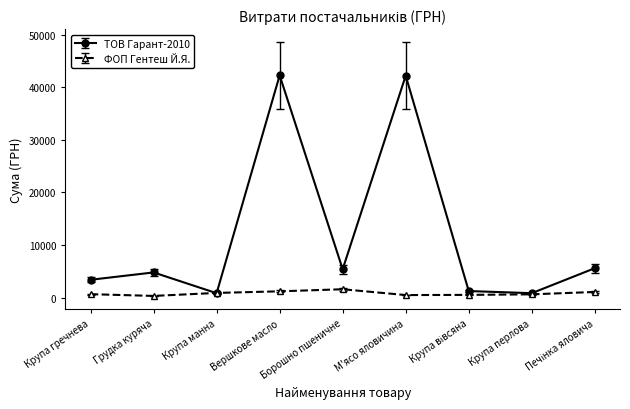

Where is the first local minimum for ТОВ Гарант-2010?

Крупа манна